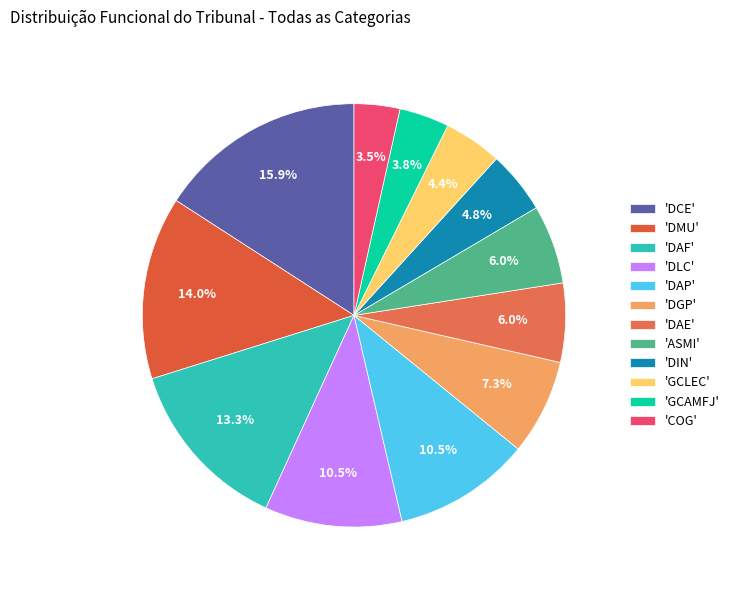

How many segments does this pie chart have?

12